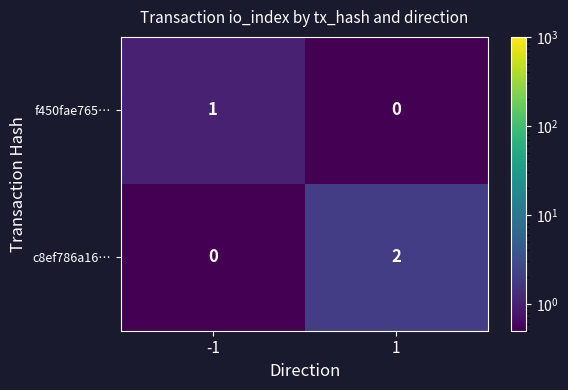

Reading left to right, transcribe all the data shown in this chart.

f450fae765…: 1	0
c8ef786a16…: 0	2